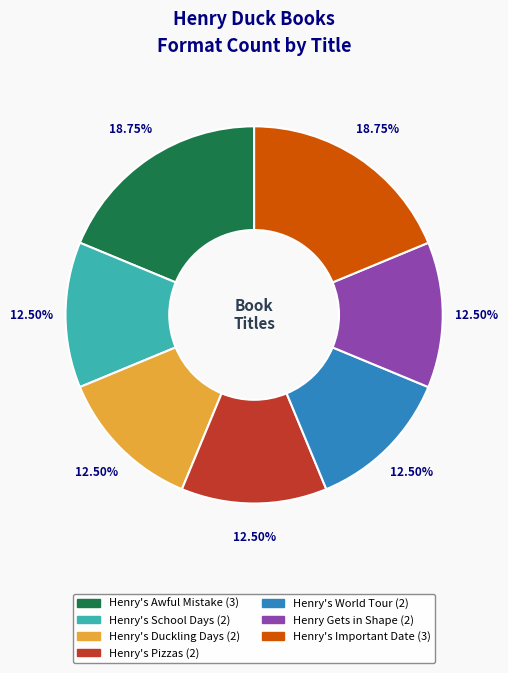

Is the sum of Henry's World Tour and Henry's Pizzas greater than half?

No